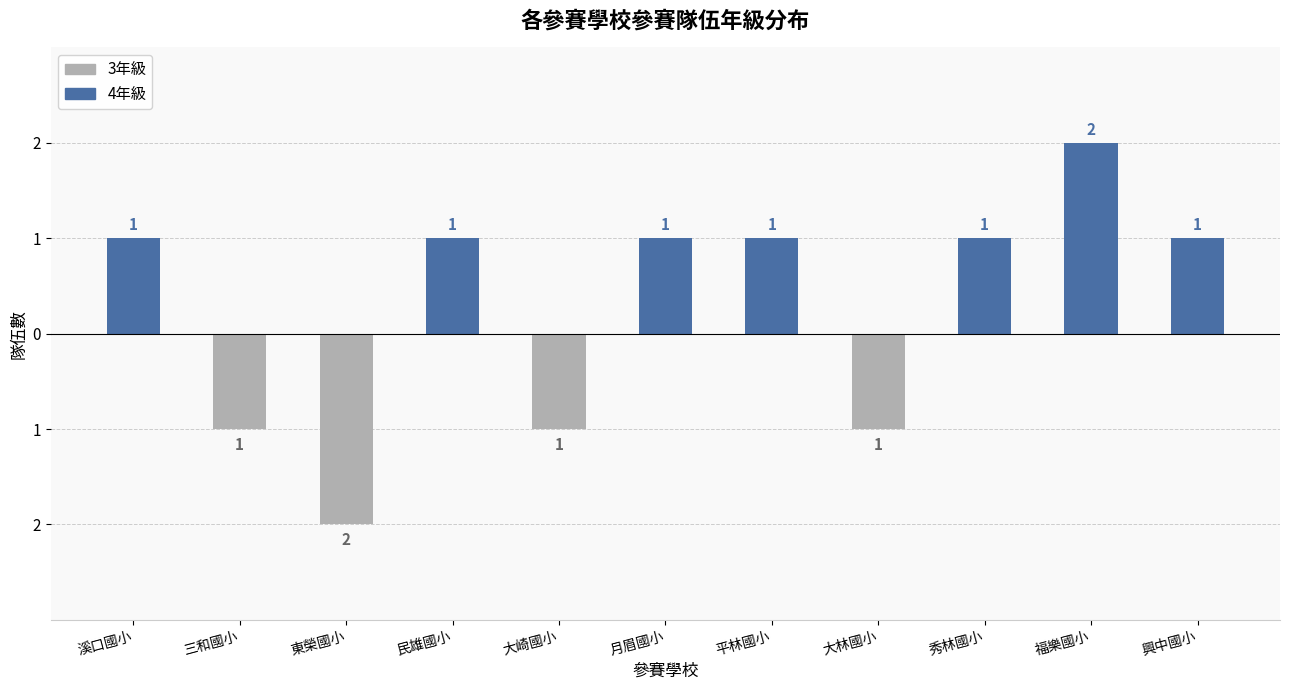

Rank the series at 東榮國小 from lowest to highest value.

3年級, 4年級